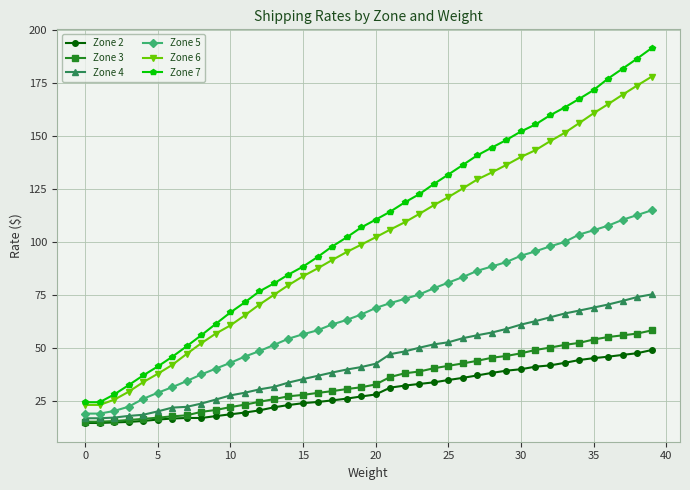

Which series has the widest spread of values?

Zone 7